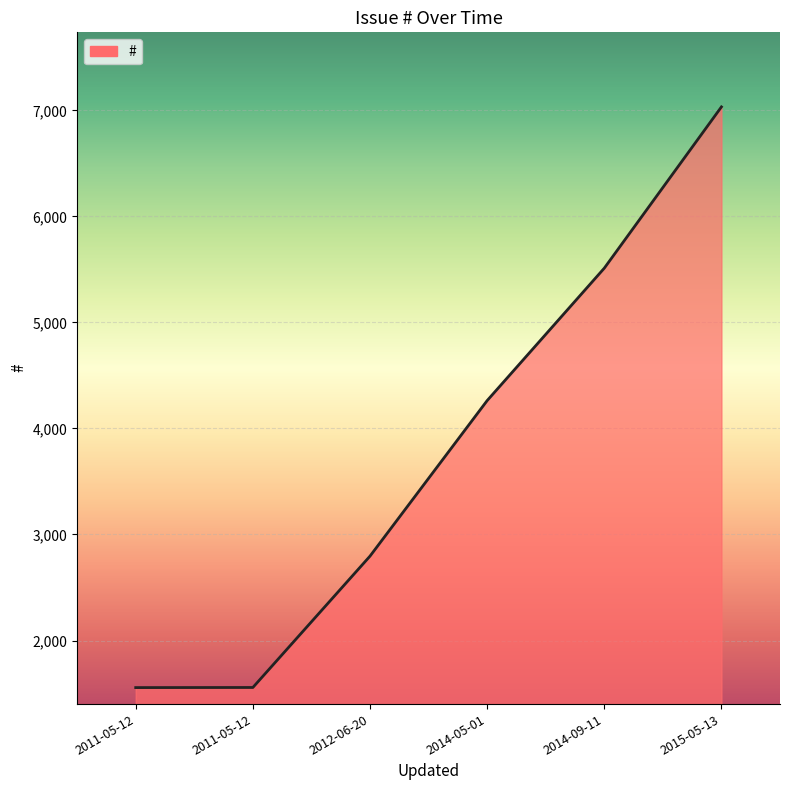

The chart shows a value of 5512 at 2014-09-11. True or false?

True